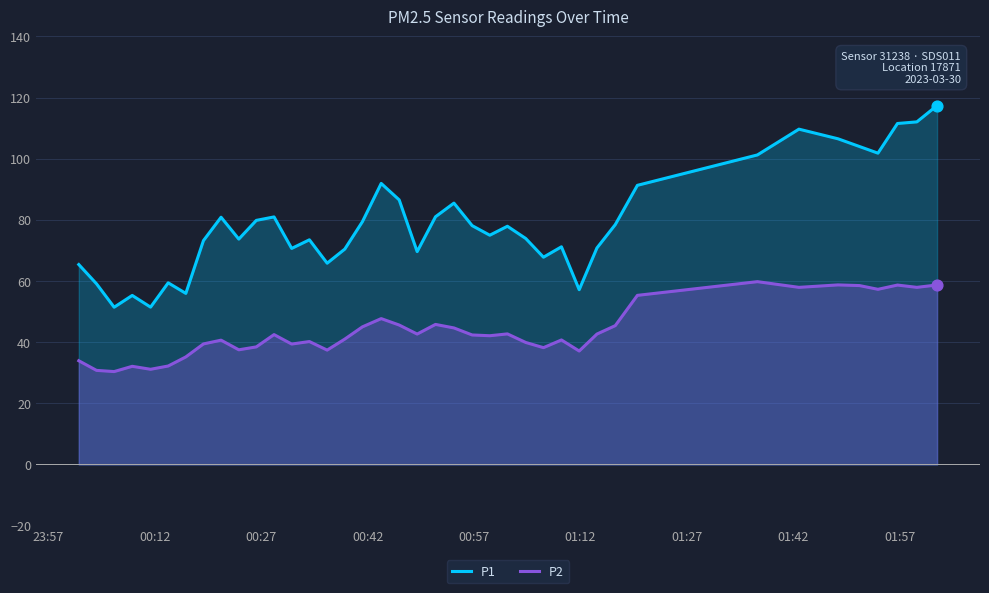

What are all the series names shown in the legend?

P1, P2